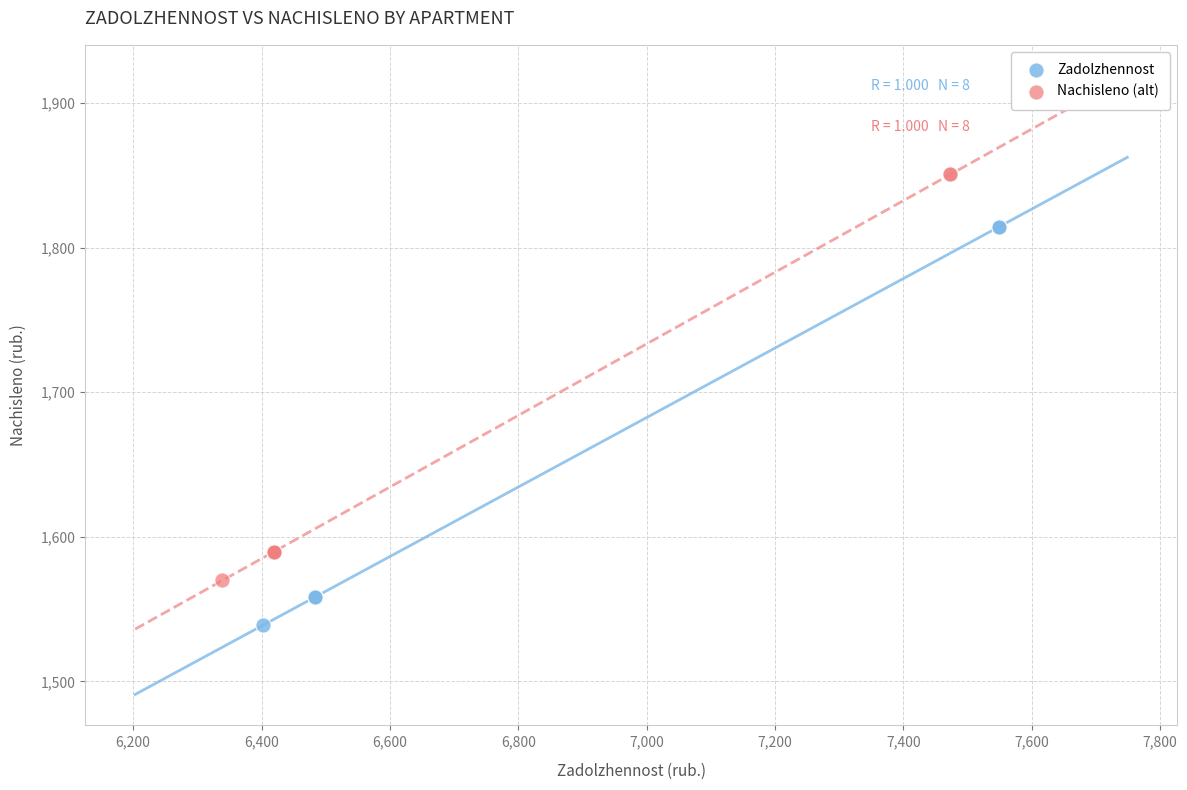

Which series has the widest spread of Y values?

Nachisleno (alt)